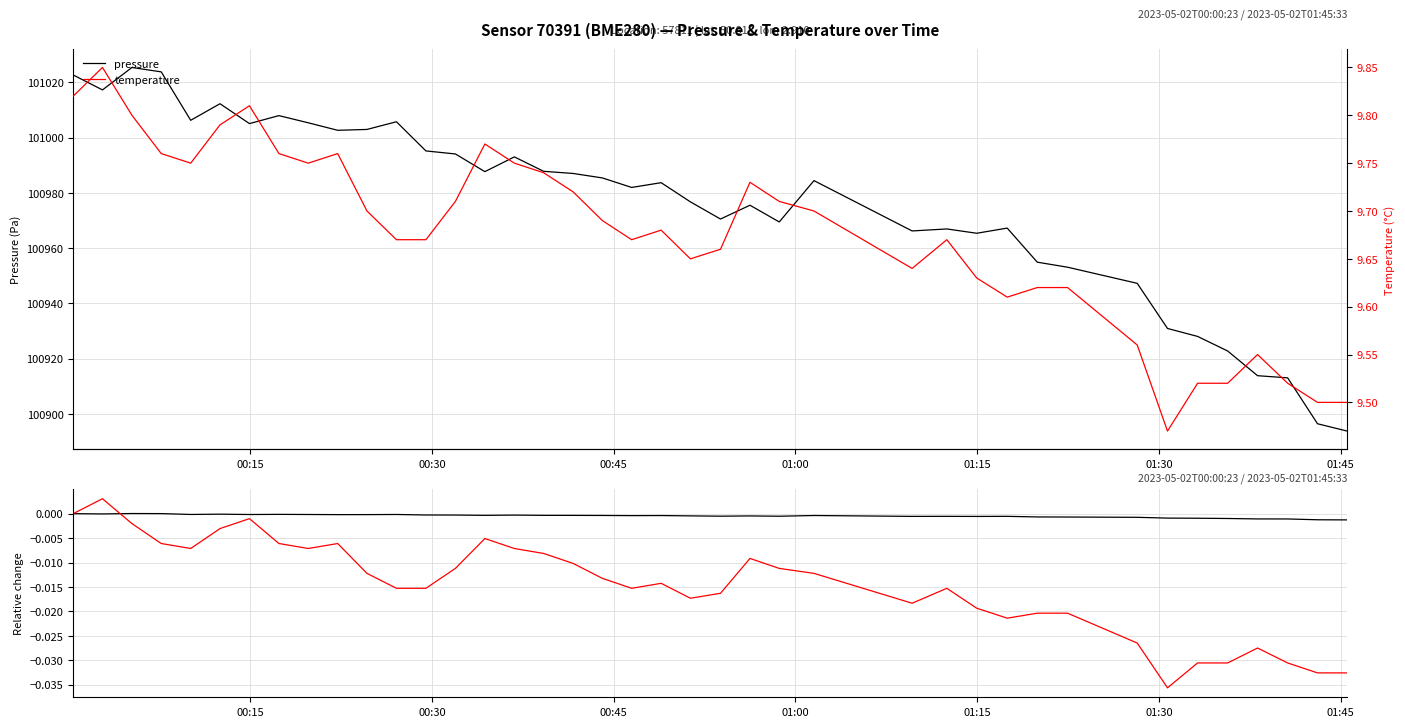

What are all the series names shown in the legend?

pressure, temperature